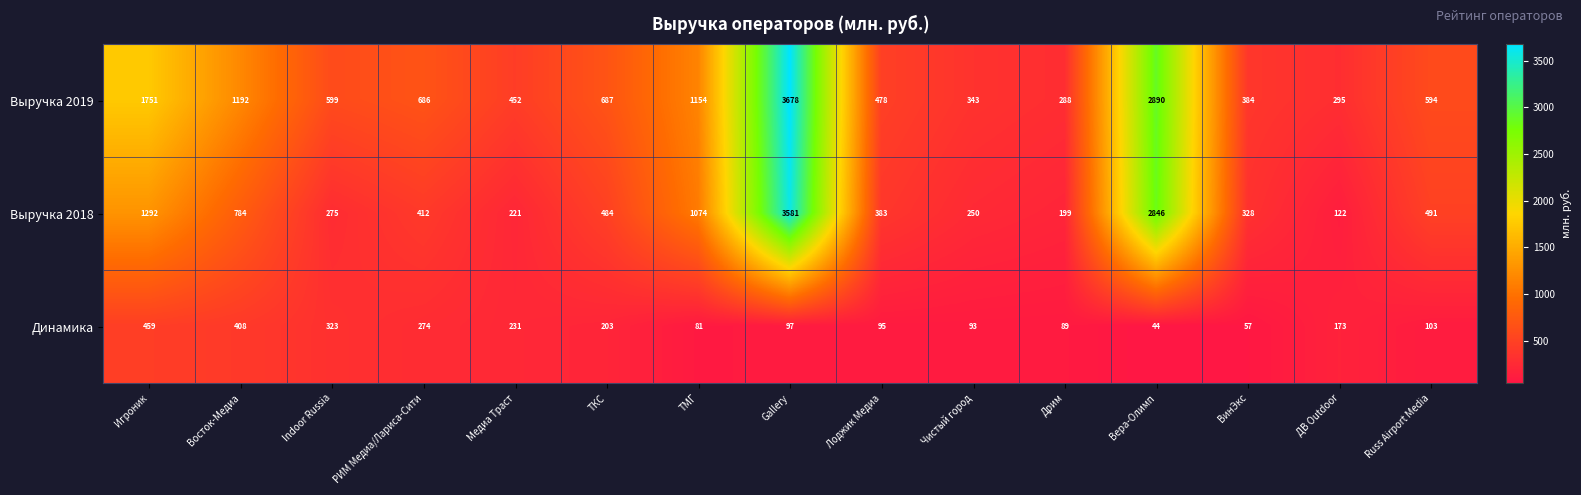

True or false: Выручка 2019 has a value of 505 at ТМГ.

False